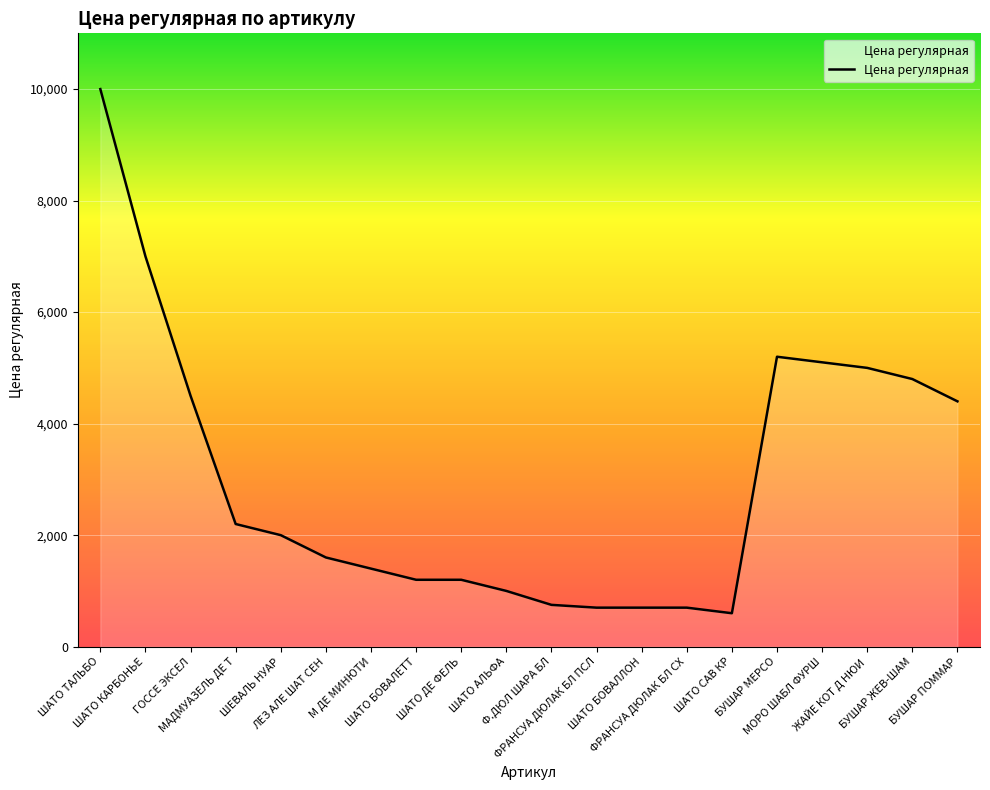

How many lines are shown in the chart?

1